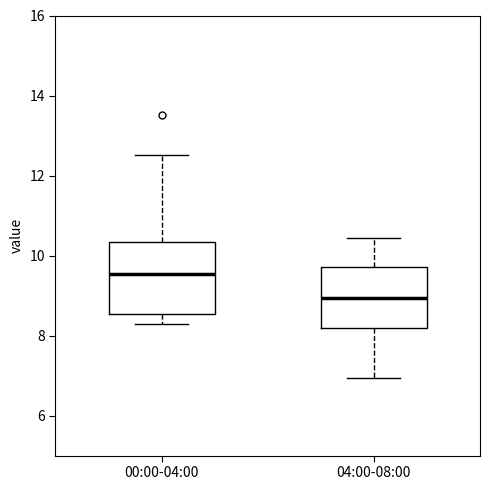

Where is the lower edge of the box for 04:00-08:00 on the y-axis? The values are not printed on the chart, so give them approximately, as read against the axis.

8.2